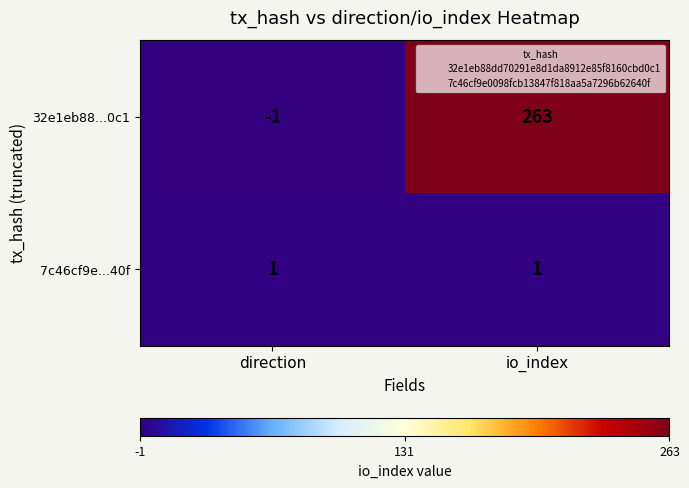

Reading left to right, transcribe all the data shown in this chart.

32e1eb88...0c1: -1	263
7c46cf9e...40f: 1	1